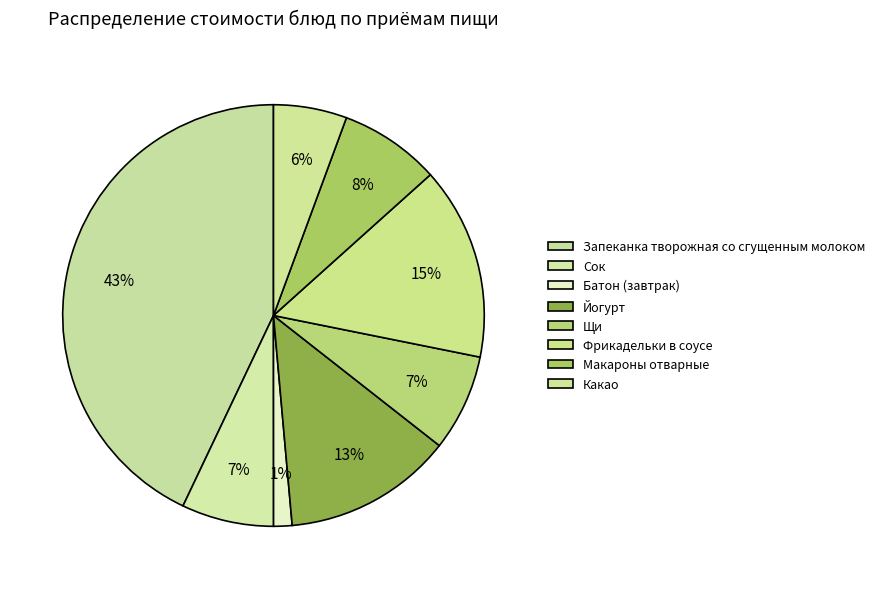

Is there any slice that represents more than half of the pie?

No